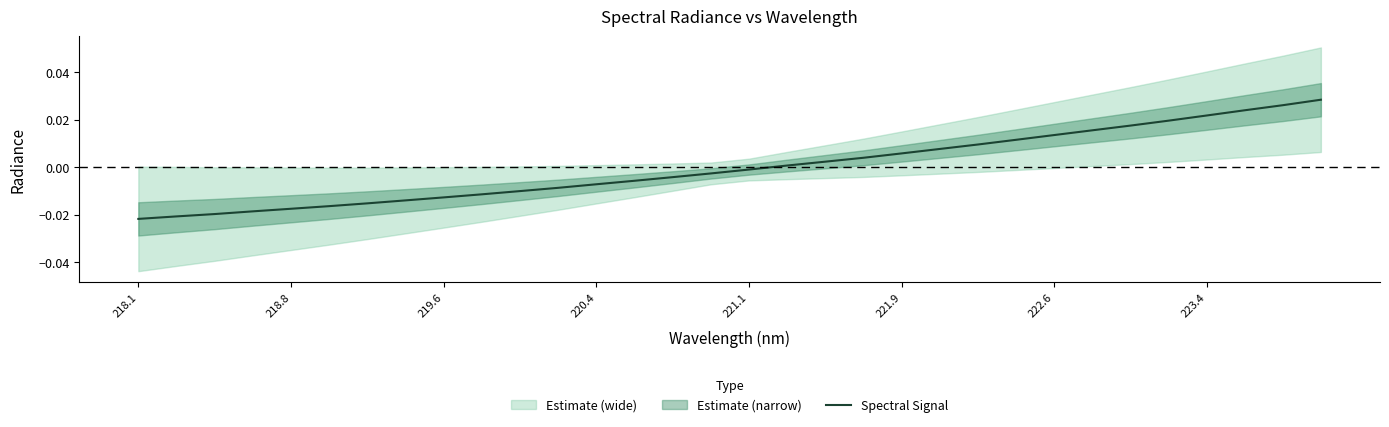

Which label corresponds to the smallest value in the chart?

218.1